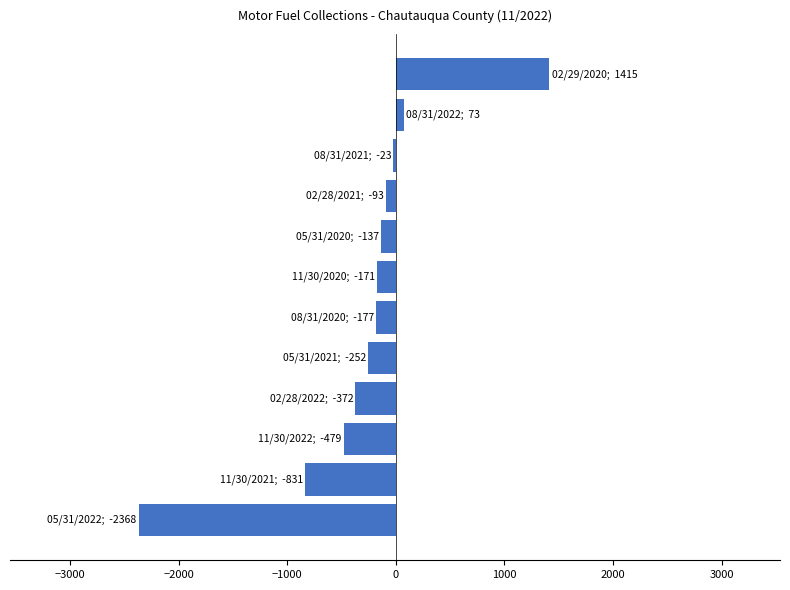

What is the average value?

-284.6